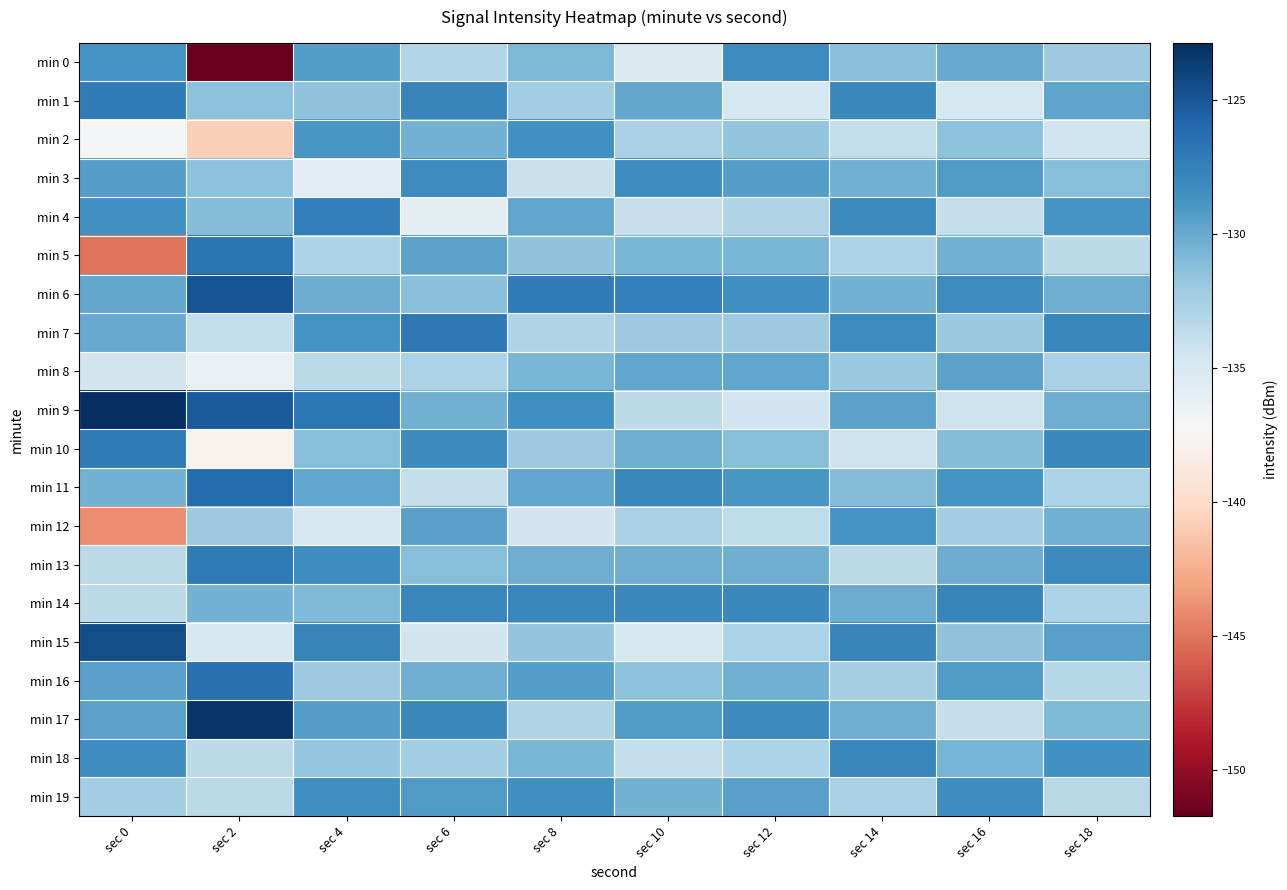

Reading right to left, what are all the values shown in this chart?

min 0: sec 18=-132.0	sec 16=-130.0	sec 14=-131.3	sec 12=-128.2	sec 10=-135.2	sec 8=-130.8	sec 6=-133.1	sec 4=-129.2	sec 2=-151.7	sec 0=-128.7
min 1: sec 18=-129.7	sec 16=-134.7	sec 14=-128.0	sec 12=-134.9	sec 10=-129.9	sec 8=-132.3	sec 6=-127.8	sec 4=-131.5	sec 2=-131.4	sec 0=-127.2
min 2: sec 18=-134.4	sec 16=-131.4	sec 14=-133.7	sec 12=-131.6	sec 10=-132.6	sec 8=-128.6	sec 6=-130.5	sec 4=-128.9	sec 2=-140.7	sec 0=-137.0
min 3: sec 18=-131.1	sec 16=-129.1	sec 14=-130.4	sec 12=-129.3	sec 10=-128.3	sec 8=-134.1	sec 6=-128.2	sec 4=-135.6	sec 2=-131.4	sec 0=-129.3
min 4: sec 18=-128.8	sec 16=-133.8	sec 14=-128.1	sec 12=-133.0	sec 10=-134.0	sec 8=-129.8	sec 6=-135.9	sec 4=-127.3	sec 2=-131.0	sec 0=-128.5
min 5: sec 18=-133.5	sec 16=-130.5	sec 14=-132.8	sec 12=-130.7	sec 10=-130.7	sec 8=-131.5	sec 6=-129.6	sec 4=-132.8	sec 2=-126.7	sec 0=-145.2
min 6: sec 18=-130.2	sec 16=-128.2	sec 14=-130.5	sec 12=-128.4	sec 10=-127.4	sec 8=-127.2	sec 6=-131.3	sec 4=-130.1	sec 2=-124.9	sec 0=-129.9
min 7: sec 18=-127.9	sec 16=-131.9	sec 14=-128.2	sec 12=-132.1	sec 10=-132.1	sec 8=-133.0	sec 6=-127.0	sec 4=-128.7	sec 2=-133.8	sec 0=-130.0
min 8: sec 18=-132.6	sec 16=-129.6	sec 14=-131.9	sec 12=-129.8	sec 10=-129.8	sec 8=-130.7	sec 6=-132.7	sec 4=-133.4	sec 2=-136.3	sec 0=-134.6
min 9: sec 18=-130.3	sec 16=-134.3	sec 14=-129.6	sec 12=-134.5	sec 10=-133.5	sec 8=-128.4	sec 6=-130.4	sec 4=-126.9	sec 2=-125.2	sec 0=-122.9
min 10: sec 18=-128.0	sec 16=-131.0	sec 14=-134.3	sec 12=-131.2	sec 10=-130.2	sec 8=-132.1	sec 6=-128.1	sec 4=-131.2	sec 2=-137.8	sec 0=-127.1
min 11: sec 18=-132.7	sec 16=-128.7	sec 14=-131.0	sec 12=-128.9	sec 10=-127.9	sec 8=-129.8	sec 6=-133.8	sec 4=-129.8	sec 2=-126.2	sec 0=-130.5
min 12: sec 18=-130.4	sec 16=-132.4	sec 14=-128.7	sec 12=-133.6	sec 10=-132.6	sec 8=-134.5	sec 6=-129.5	sec 4=-134.7	sec 2=-132.1	sec 0=-144.0
min 13: sec 18=-128.1	sec 16=-130.1	sec 14=-133.4	sec 12=-130.3	sec 10=-130.3	sec 8=-130.2	sec 6=-131.2	sec 4=-128.3	sec 2=-127.0	sec 0=-133.4
min 14: sec 18=-132.8	sec 16=-127.8	sec 14=-130.1	sec 12=-128.0	sec 10=-128.0	sec 8=-127.9	sec 6=-127.9	sec 4=-130.9	sec 2=-130.5	sec 0=-133.5
min 15: sec 18=-129.5	sec 16=-131.5	sec 14=-127.8	sec 12=-132.7	sec 10=-134.7	sec 8=-131.6	sec 6=-134.6	sec 4=-127.6	sec 2=-134.7	sec 0=-124.5
min 16: sec 18=-133.2	sec 16=-129.2	sec 14=-132.5	sec 12=-130.4	sec 10=-131.4	sec 8=-129.3	sec 6=-130.3	sec 4=-132.1	sec 2=-126.6	sec 0=-129.4
min 17: sec 18=-130.9	sec 16=-133.9	sec 14=-130.2	sec 12=-128.1	sec 10=-129.1	sec 8=-133.0	sec 6=-128.0	sec 4=-129.3	sec 2=-123.3	sec 0=-129.5
min 18: sec 18=-128.6	sec 16=-130.6	sec 14=-127.9	sec 12=-132.8	sec 10=-133.8	sec 8=-130.7	sec 6=-132.4	sec 4=-131.7	sec 2=-133.5	sec 0=-128.3
min 19: sec 18=-133.3	sec 16=-128.3	sec 14=-132.6	sec 12=-129.5	sec 10=-130.5	sec 8=-128.4	sec 6=-129.1	sec 4=-128.5	sec 2=-133.4	sec 0=-132.2